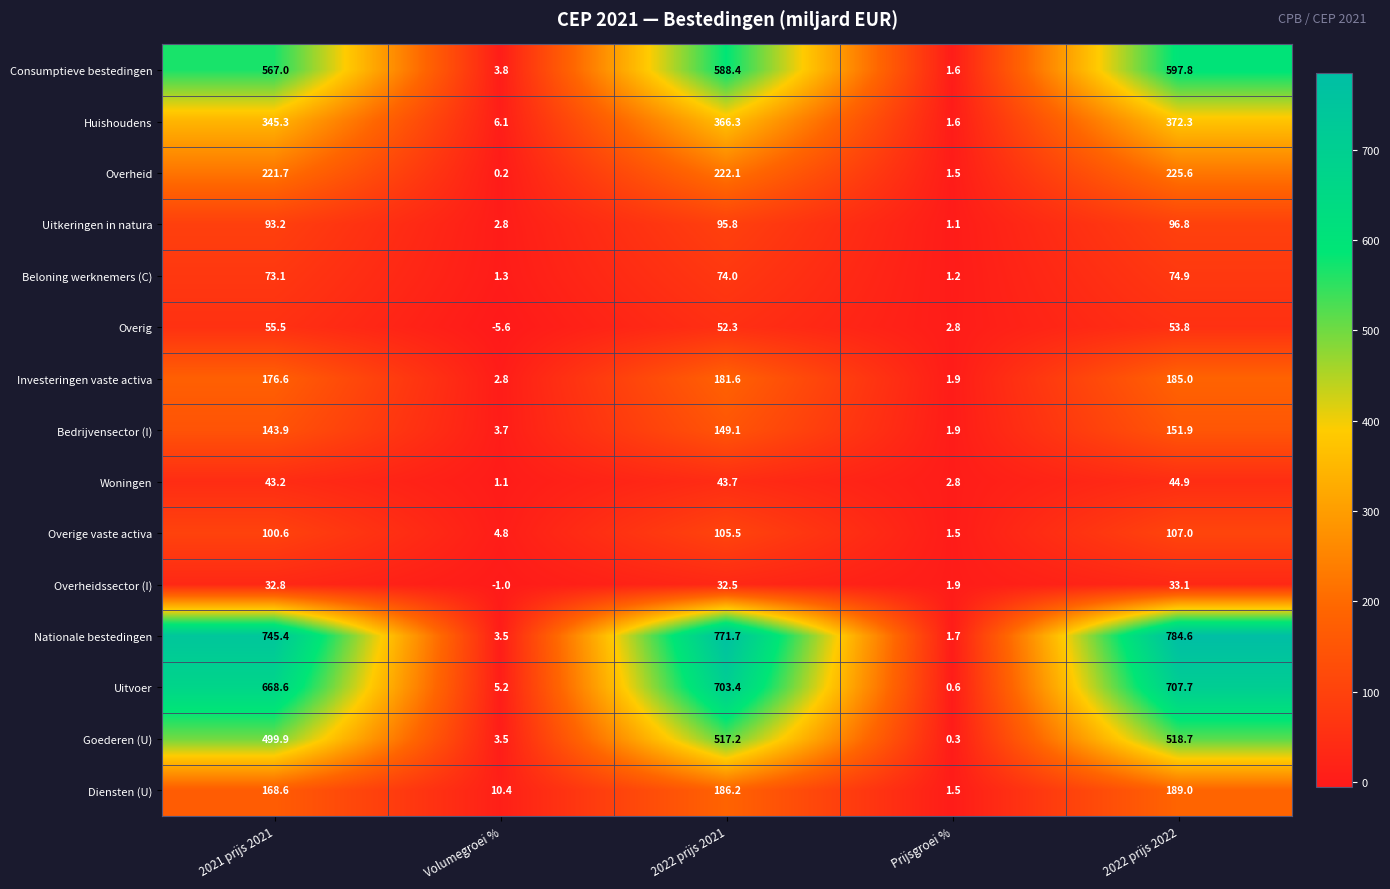

Rank the series at 2021 prijs 2021 from highest to lowest value.

Nationale bestedingen, Uitvoer, Consumptieve bestedingen, Goederen (U), Huishoudens, Overheid, Investeringen vaste activa, Diensten (U), Bedrijvensector (I), Overige vaste activa, Uitkeringen in natura, Beloning werknemers (C), Overig, Woningen, Overheidssector (I)